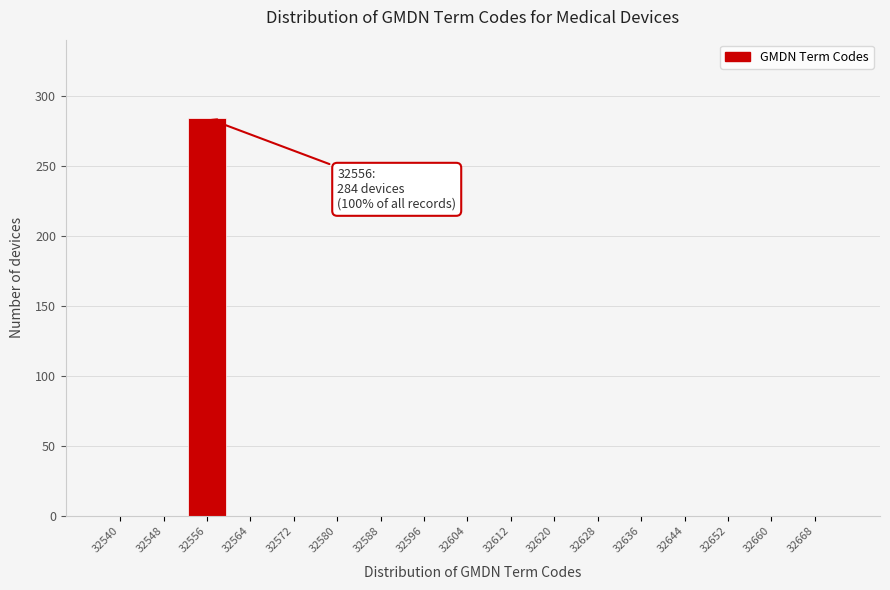

Reading left to right, transcribe all the data shown in this chart.

32540=0	32548=0	32556=284	32564=0	32572=0	32580=0	32588=0	32596=0	32604=0	32612=0	32620=0	32628=0	32636=0	32644=0	32652=0	32660=0	32668=0